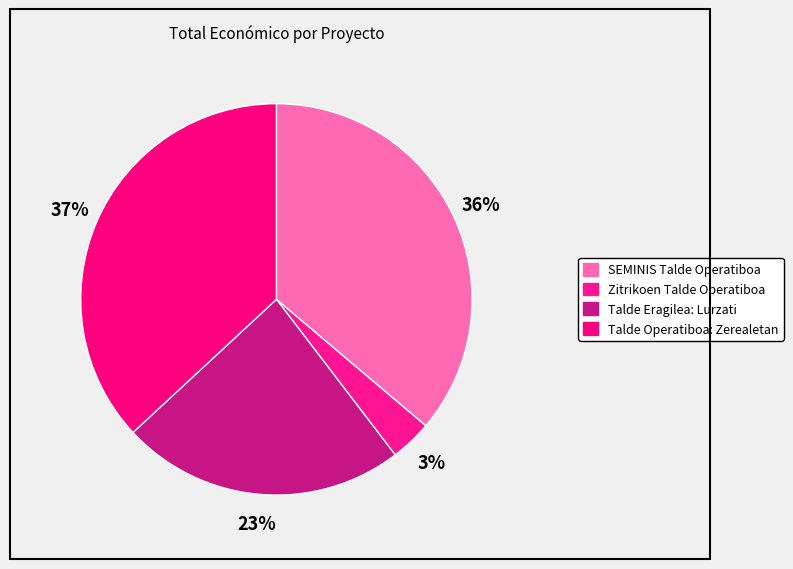

How many slices are in this pie chart?

4